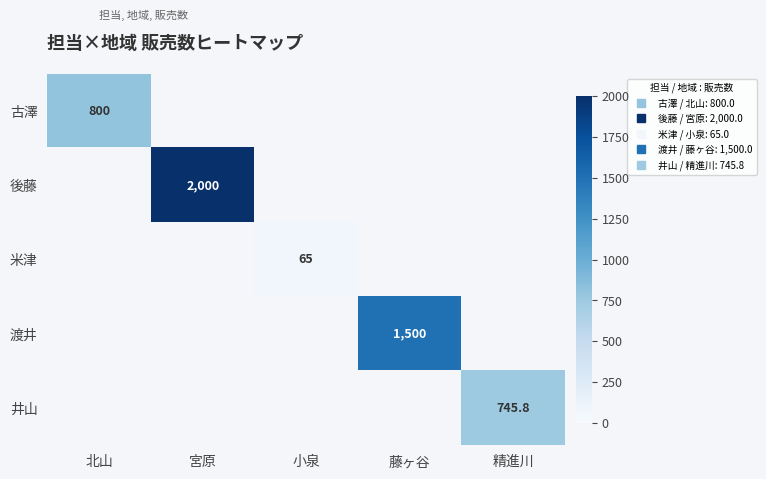

Which category has the highest value in the 古澤 series?

北山